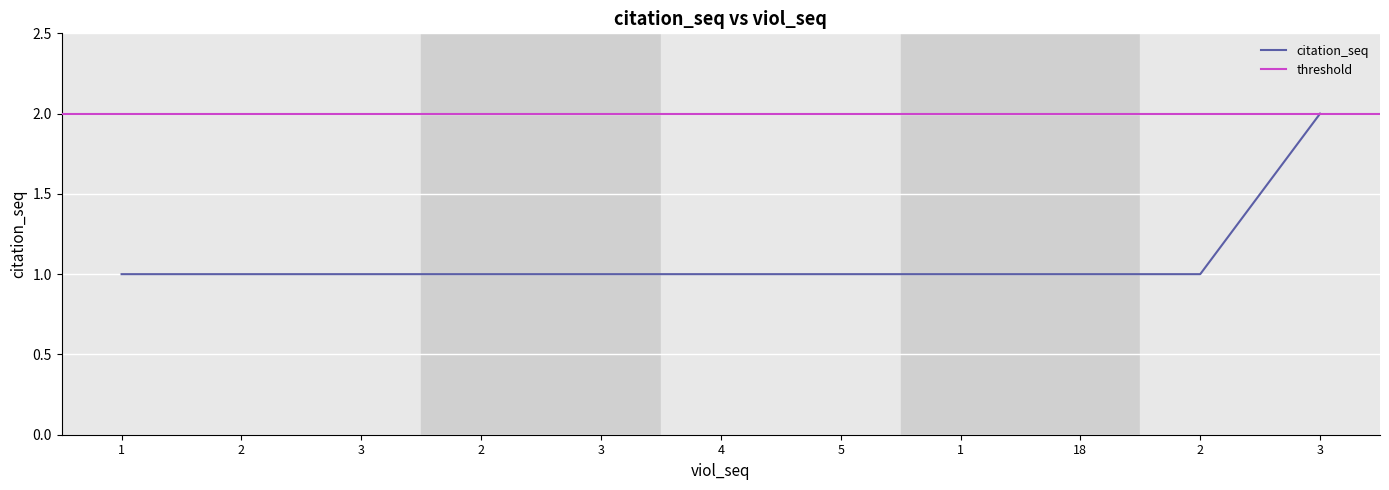

Rank the categories by value from lowest to highest.

1, 2, 3, 2, 3, 4, 5, 1, 18, 2, 3